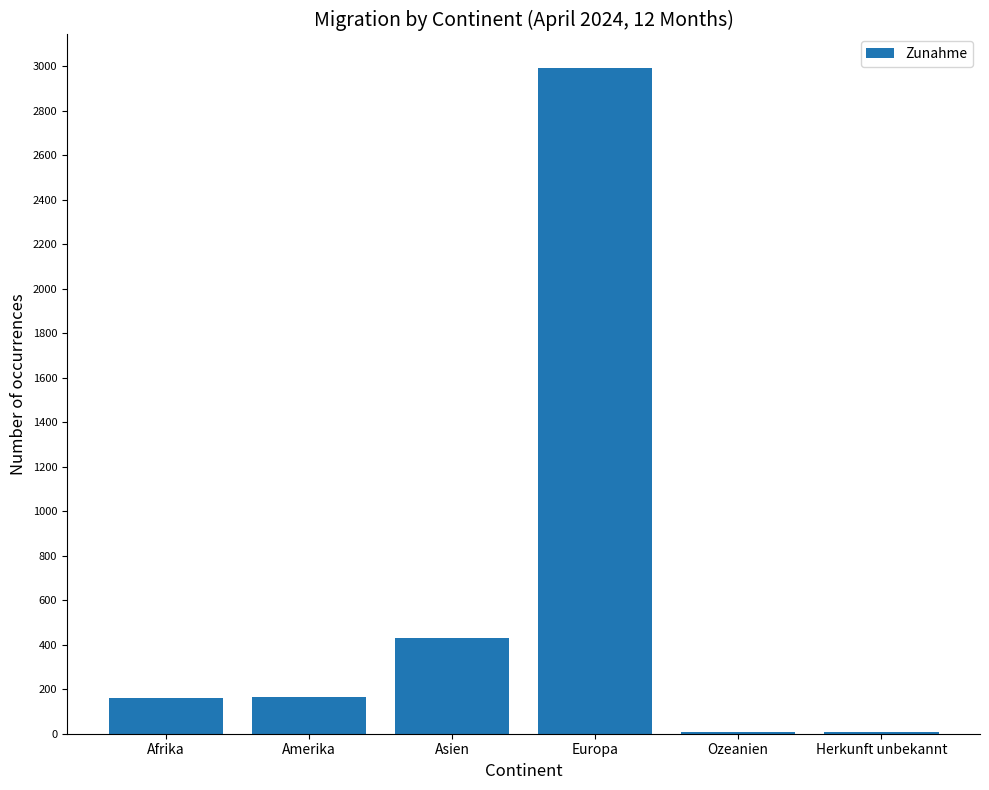

True or false: the data shows 162 at Afrika.

True